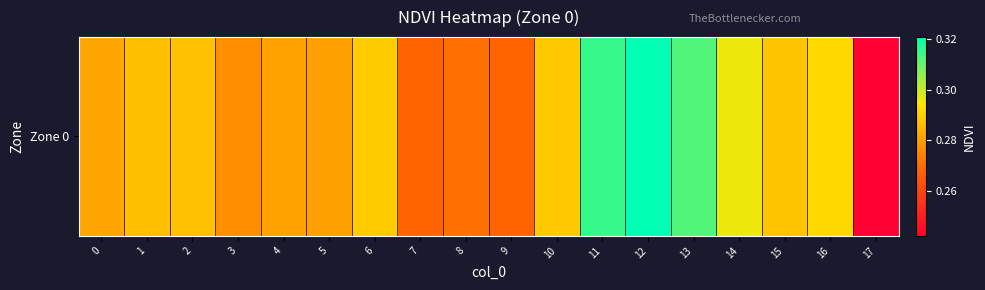

The value at 5 is 0.5. True or false?

False